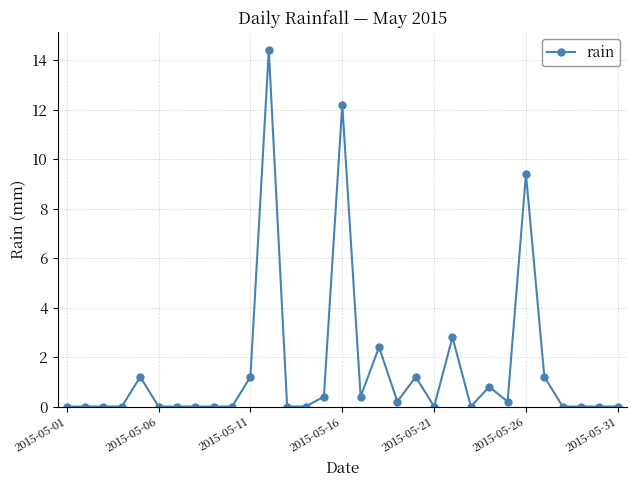

How many categories are shown in the chart?

31